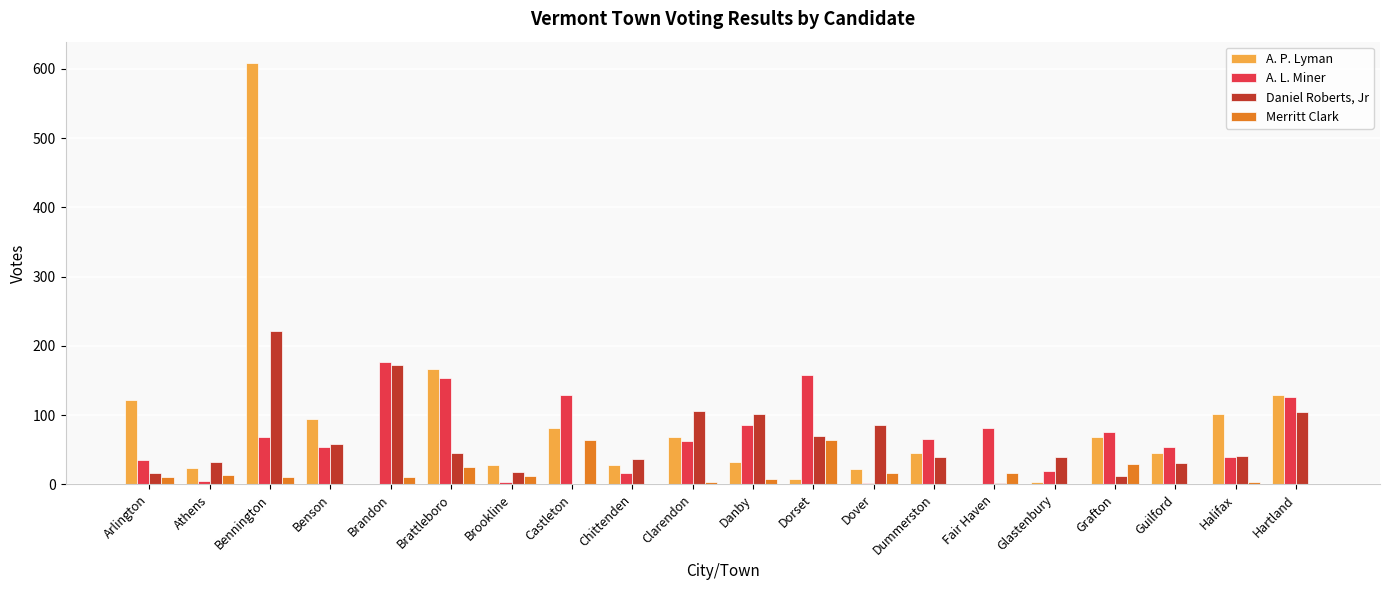

The Daniel Roberts, Jr series shows 18 at Brookline. True or false?

True